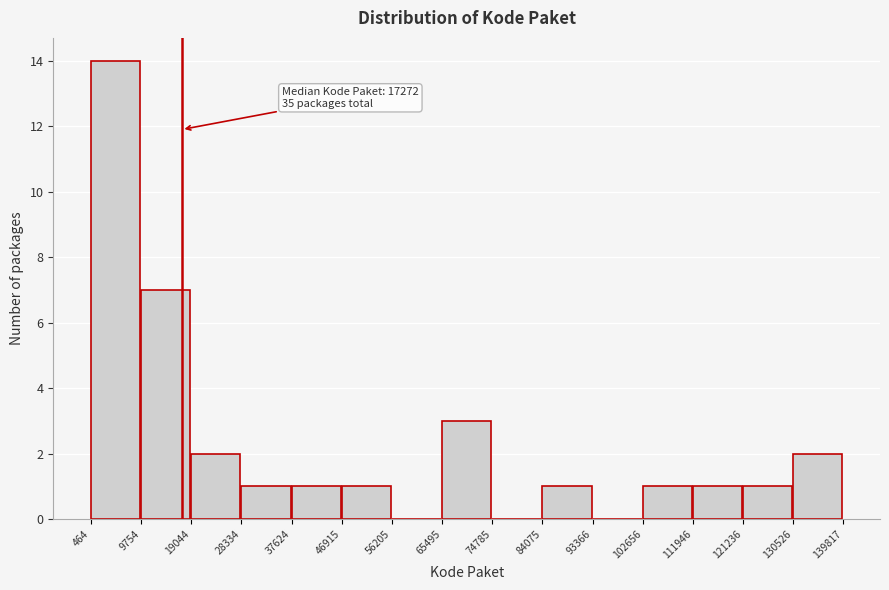

Which range on the x-axis has the tallest bar?

464 to 9754